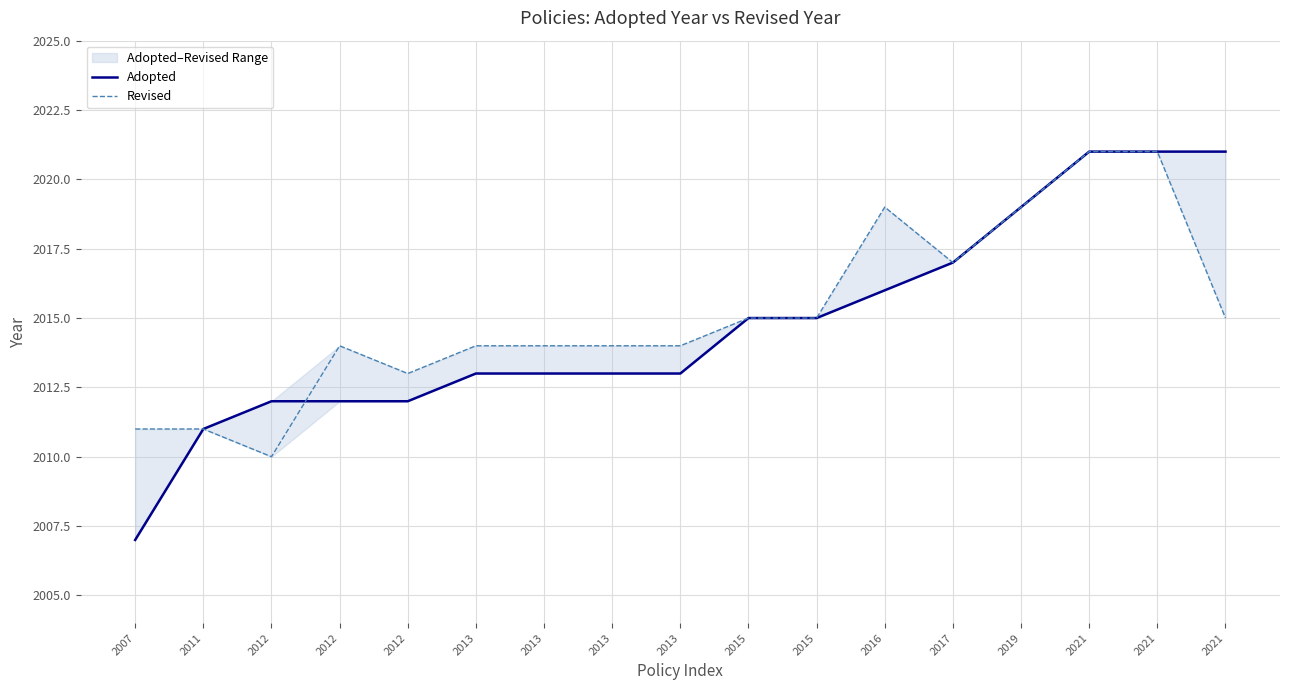

How many values in the Revised series are below 2014?

4